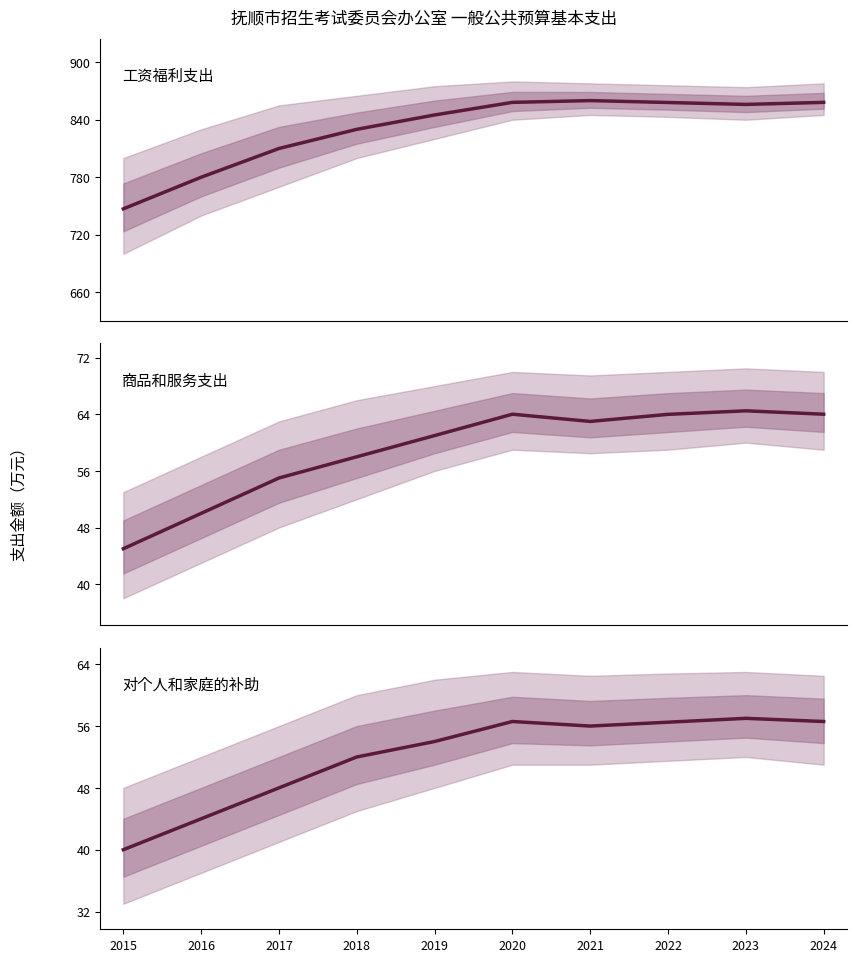

Rank the series at 2015 from highest to lowest value.

工资福利支出, 商品和服务支出, 对个人和家庭的补助